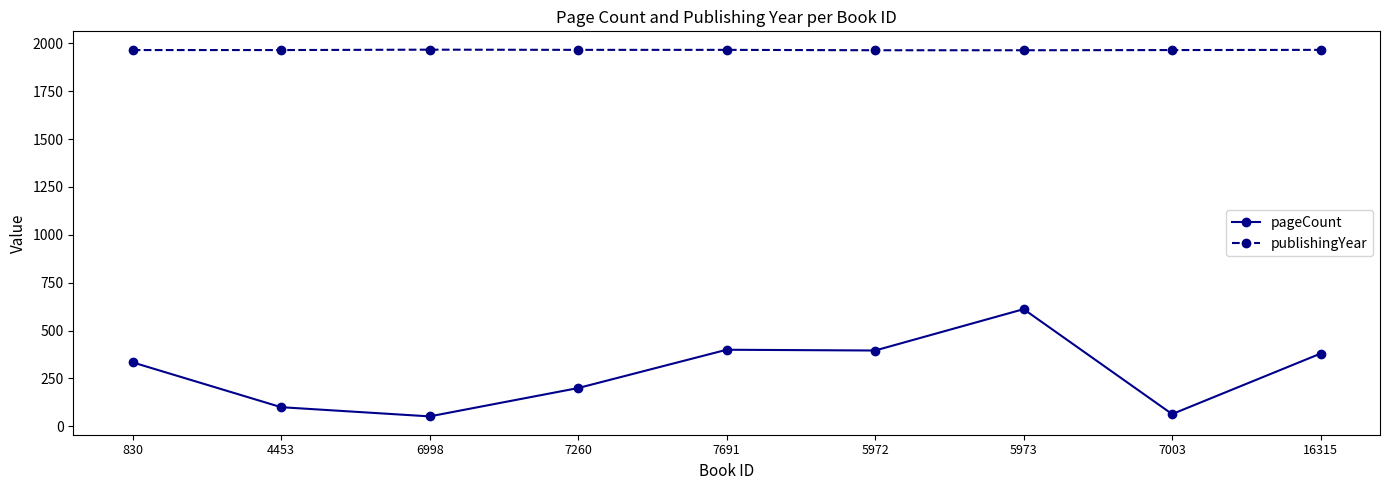

What is the difference between the highest and lowest values at 4453?

1865